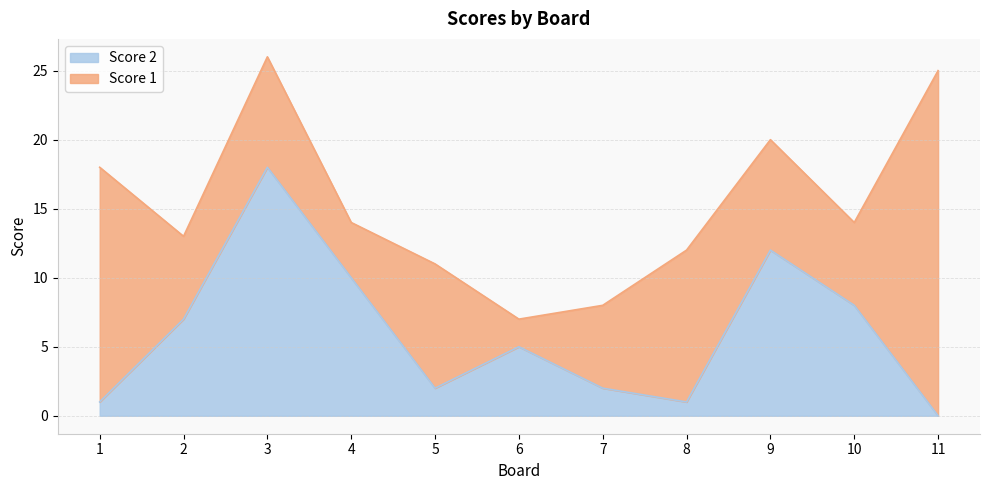

At which label is the value closest to 9?

4